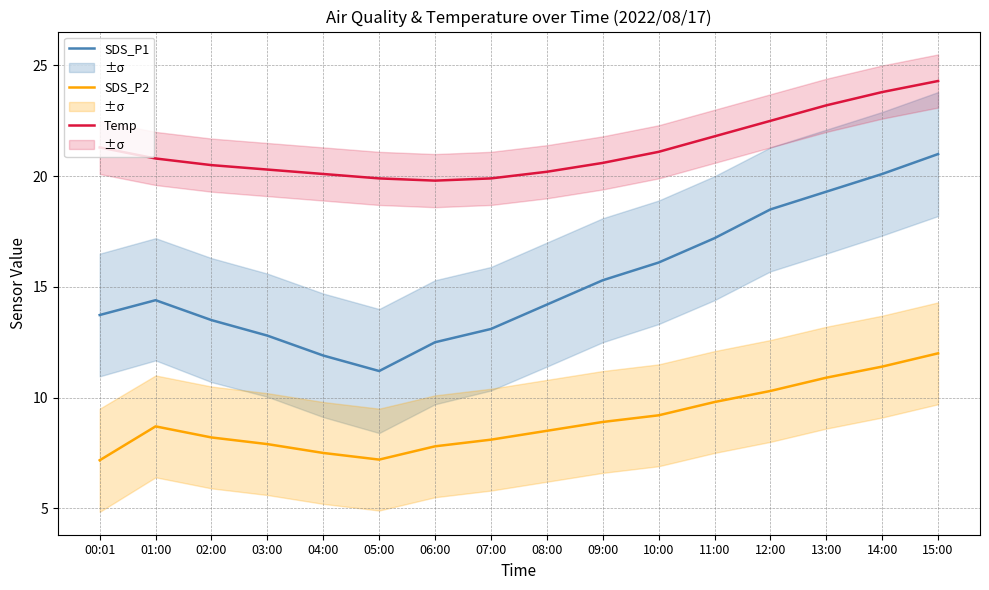

How many distinct data groups are displayed?

3